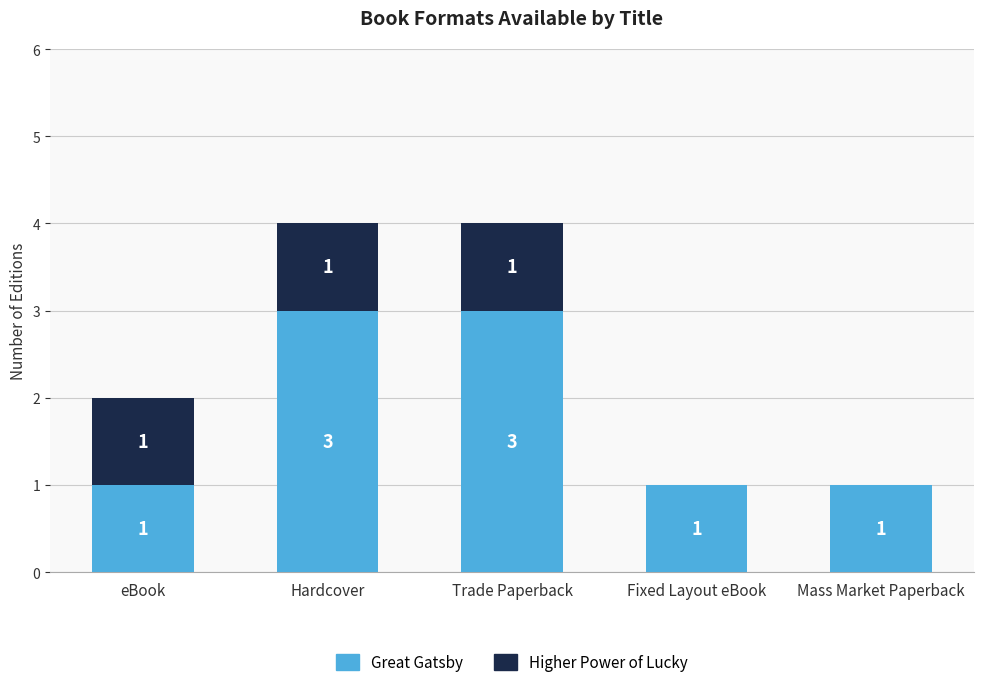

What is the sum of all Great Gatsby values?

9